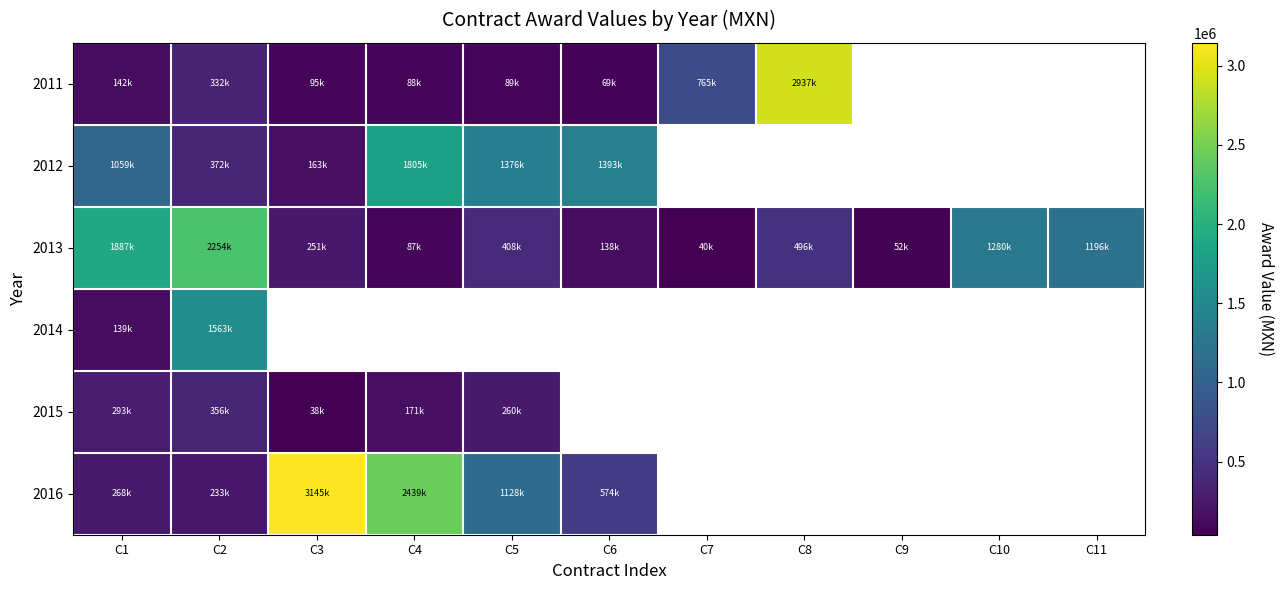

The 2011 series shows 1701595.6 at C8. True or false?

False